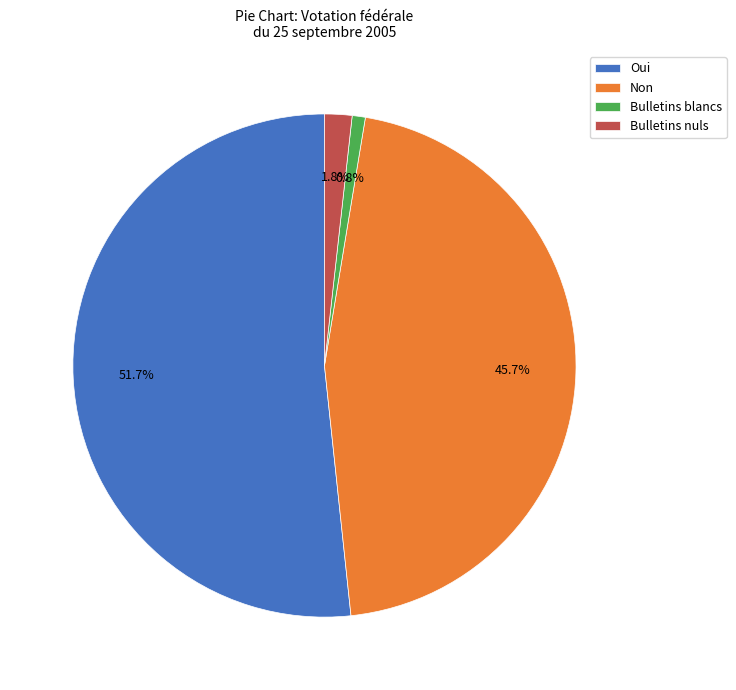

Rank the categories by value from highest to lowest.

Oui, Non, Bulletins nuls, Bulletins blancs